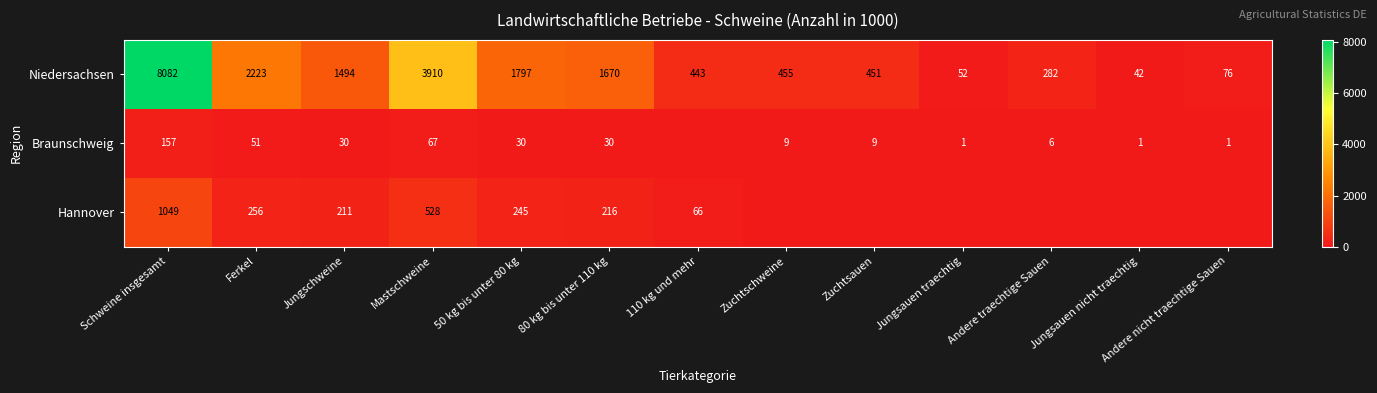

What is the difference between the second highest and minimum values in the Niedersachsen series?

3868